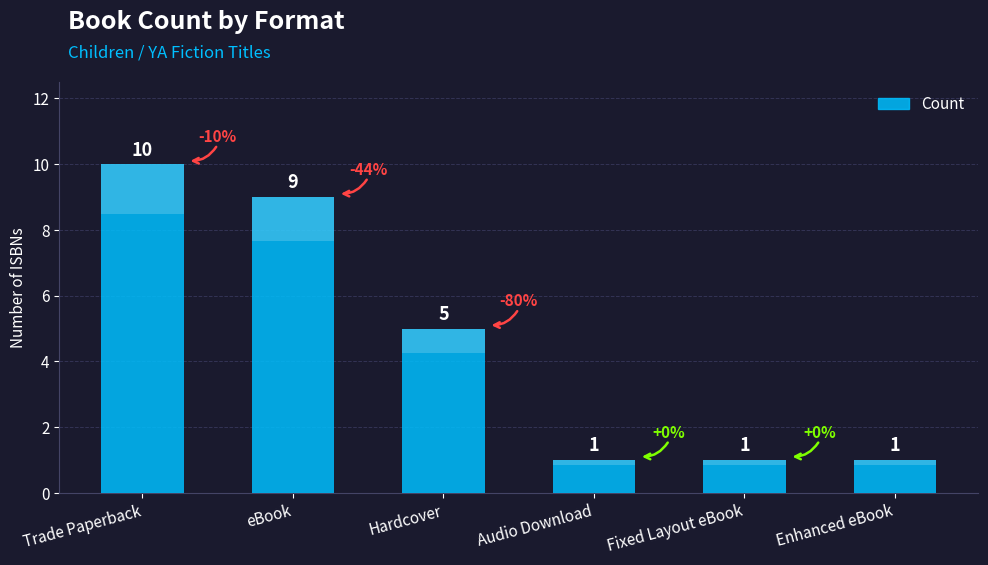

True or false: the data shows 2 at Enhanced eBook.

False